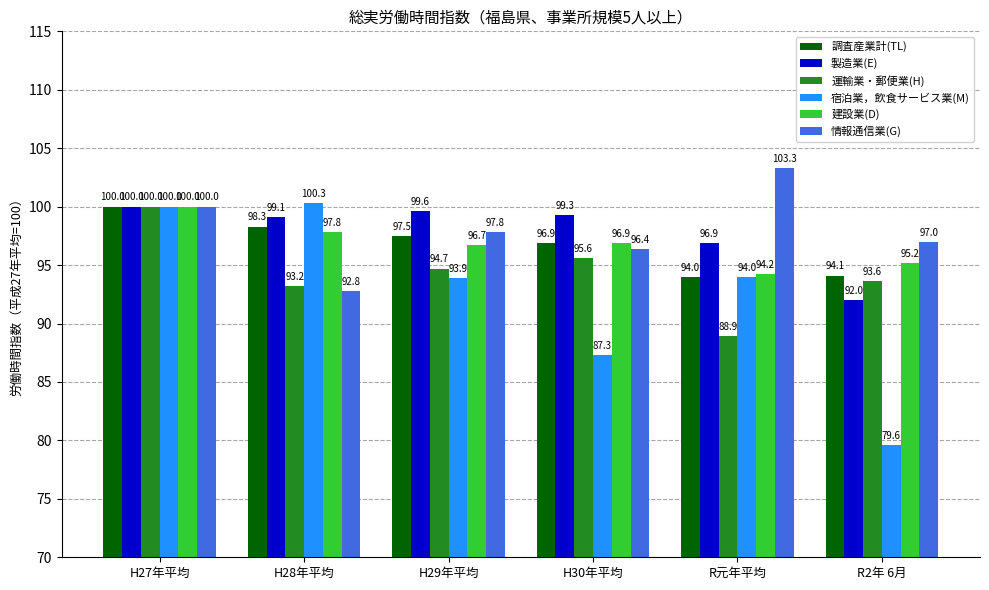

What is the value of the 建設業(D) bar at the 1st from the left?

100.0